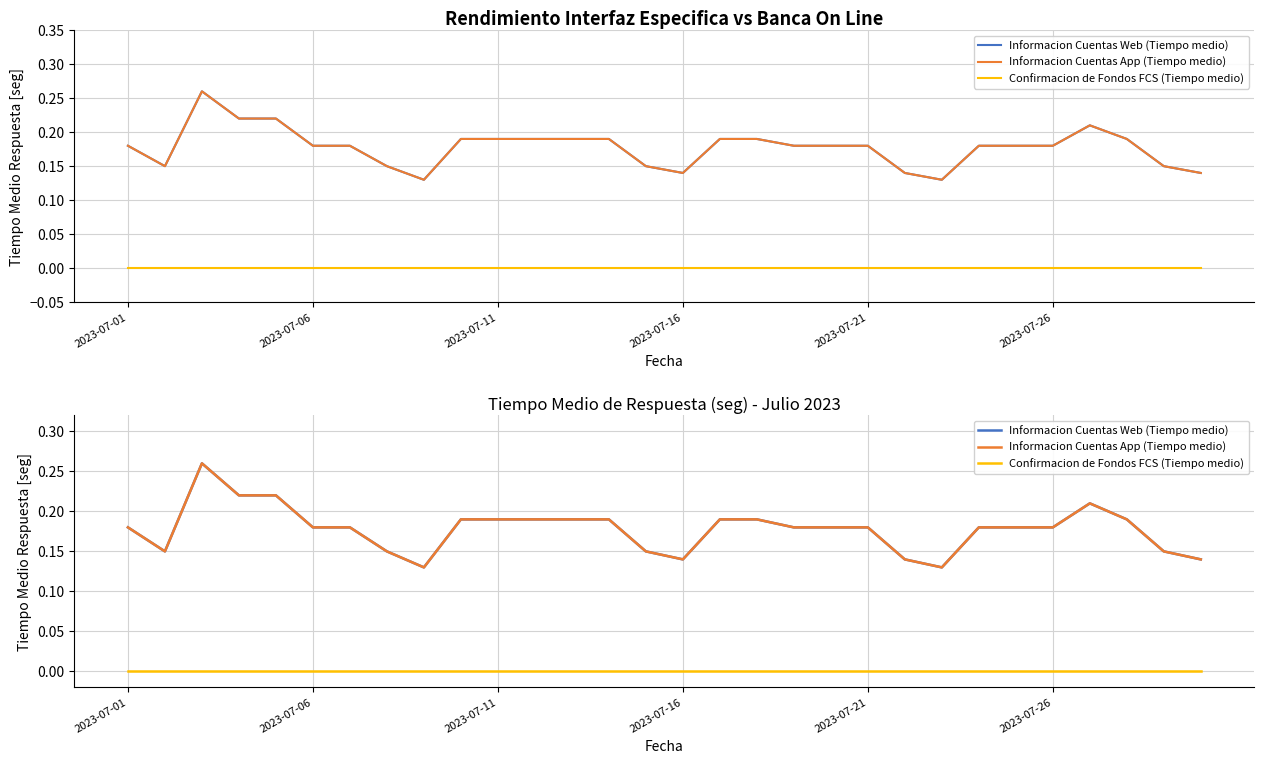

Where is Informacion Cuentas Web (Tiempo medio) nearest to the value 0?

8